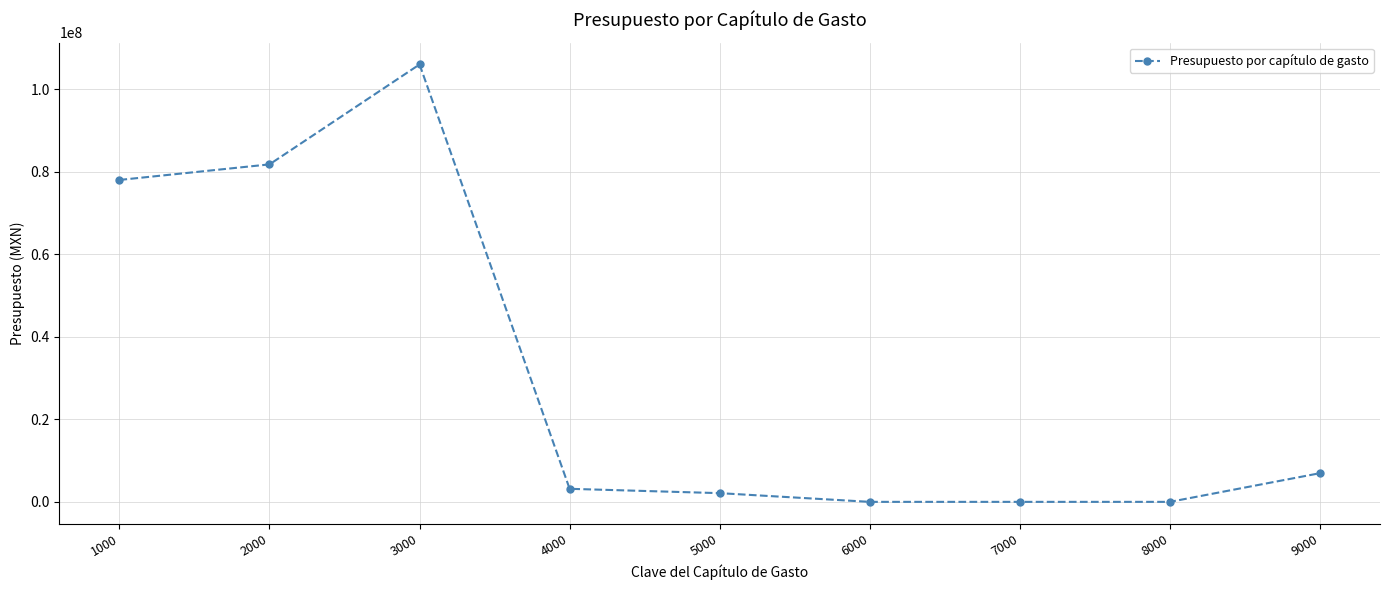

Where does the data first go above 3164280?

1000